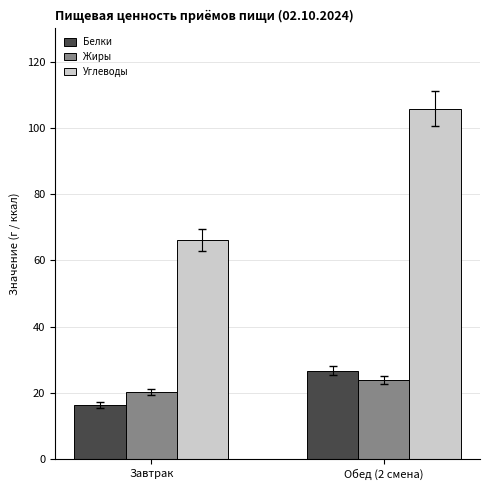

Count the number of data series in this chart.

3